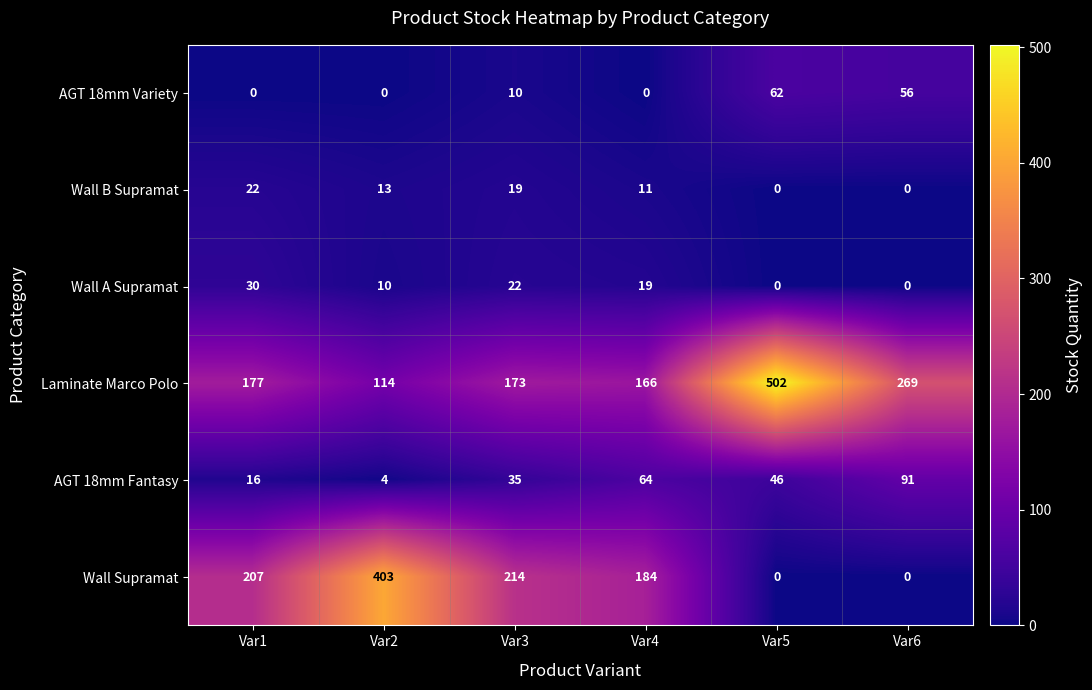

Rank the series by their maximum value, from highest to lowest.

Laminate Marco Polo, Wall Supramat, AGT 18mm Fantasy, AGT 18mm Variety, Wall A Supramat, Wall B Supramat